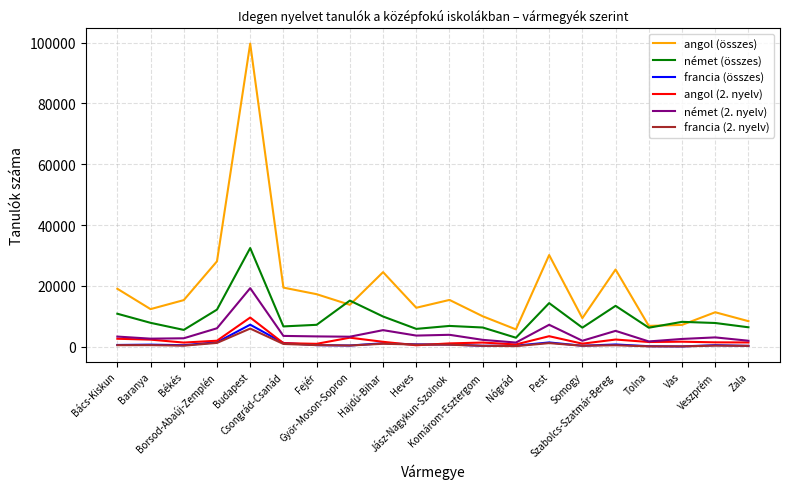

True or false: francia (2. nyelv) and angol (összes) cross at least once.

False